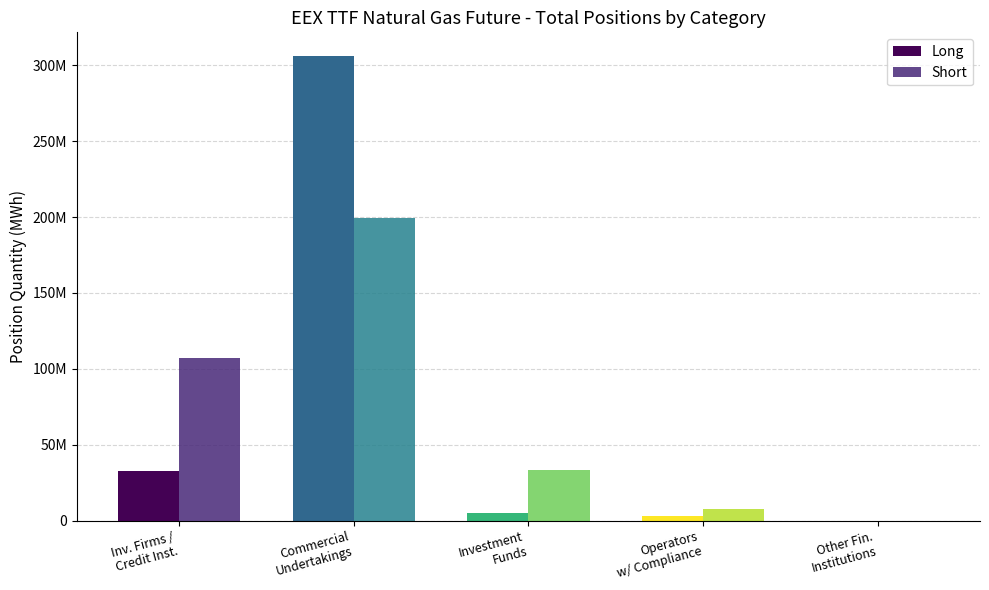

Which series has the largest total across all categories?

Long